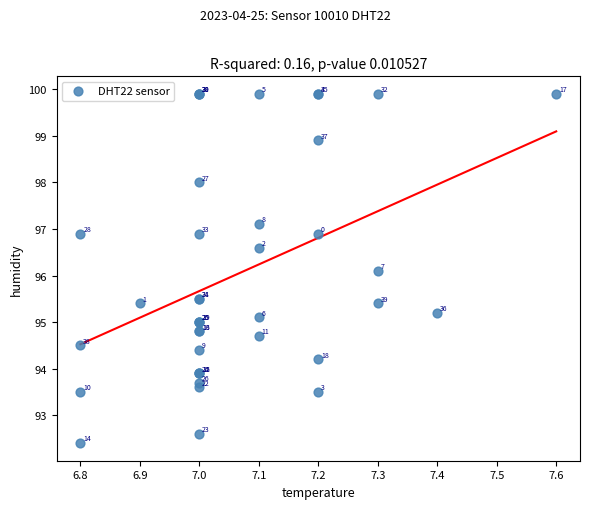

What Y value in the scatter plot is closest to 96?

96.1